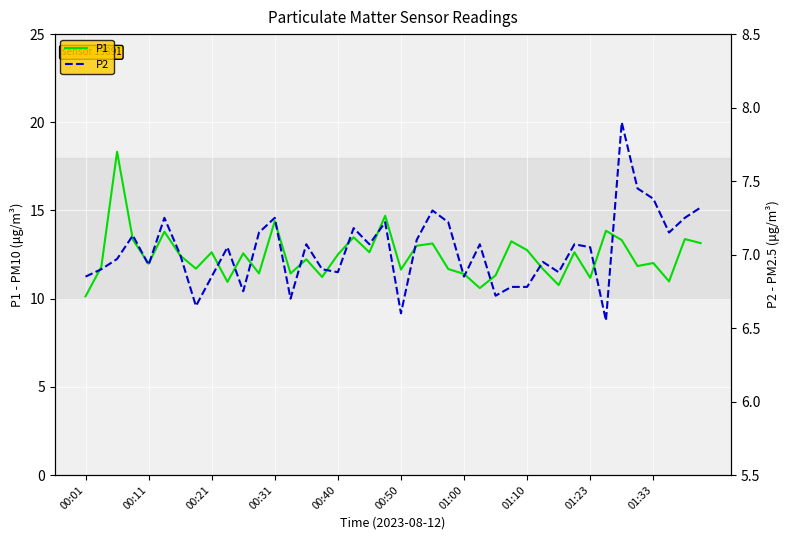

How many interior local peaks does the P1 series have?

14